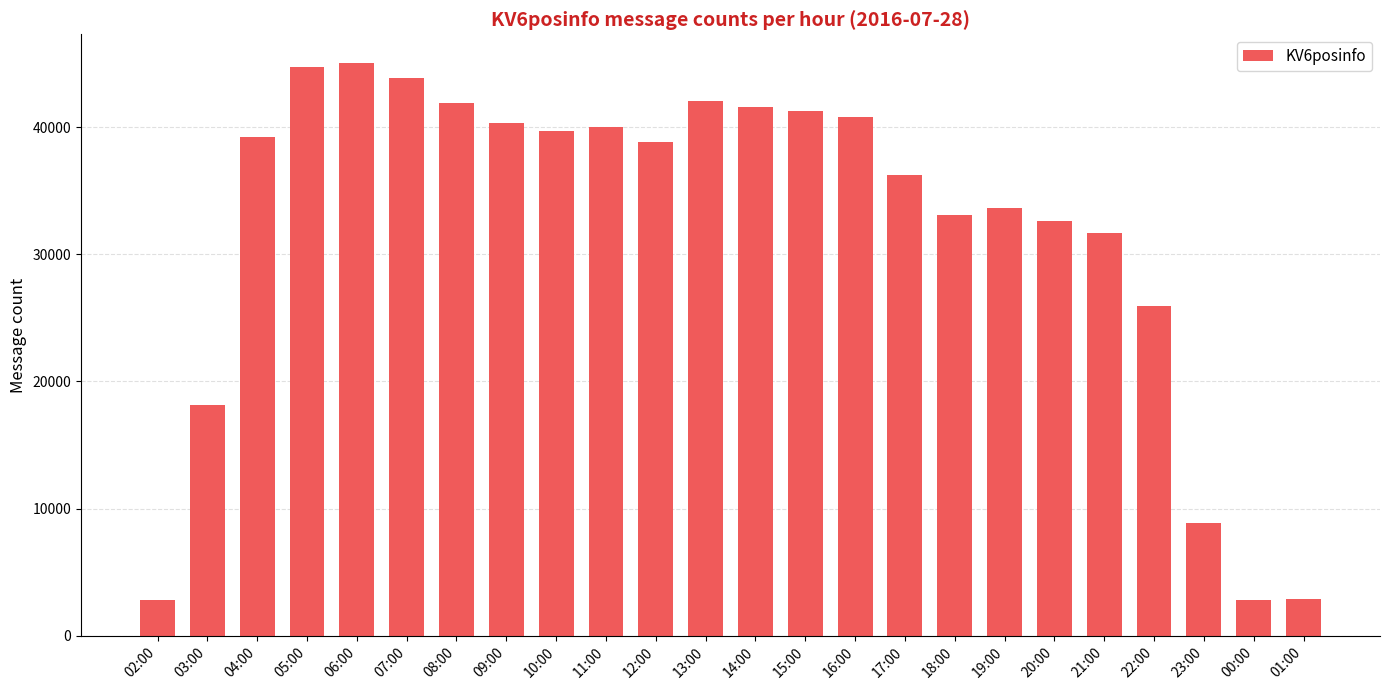

Does the chart contain stacked bars?

No